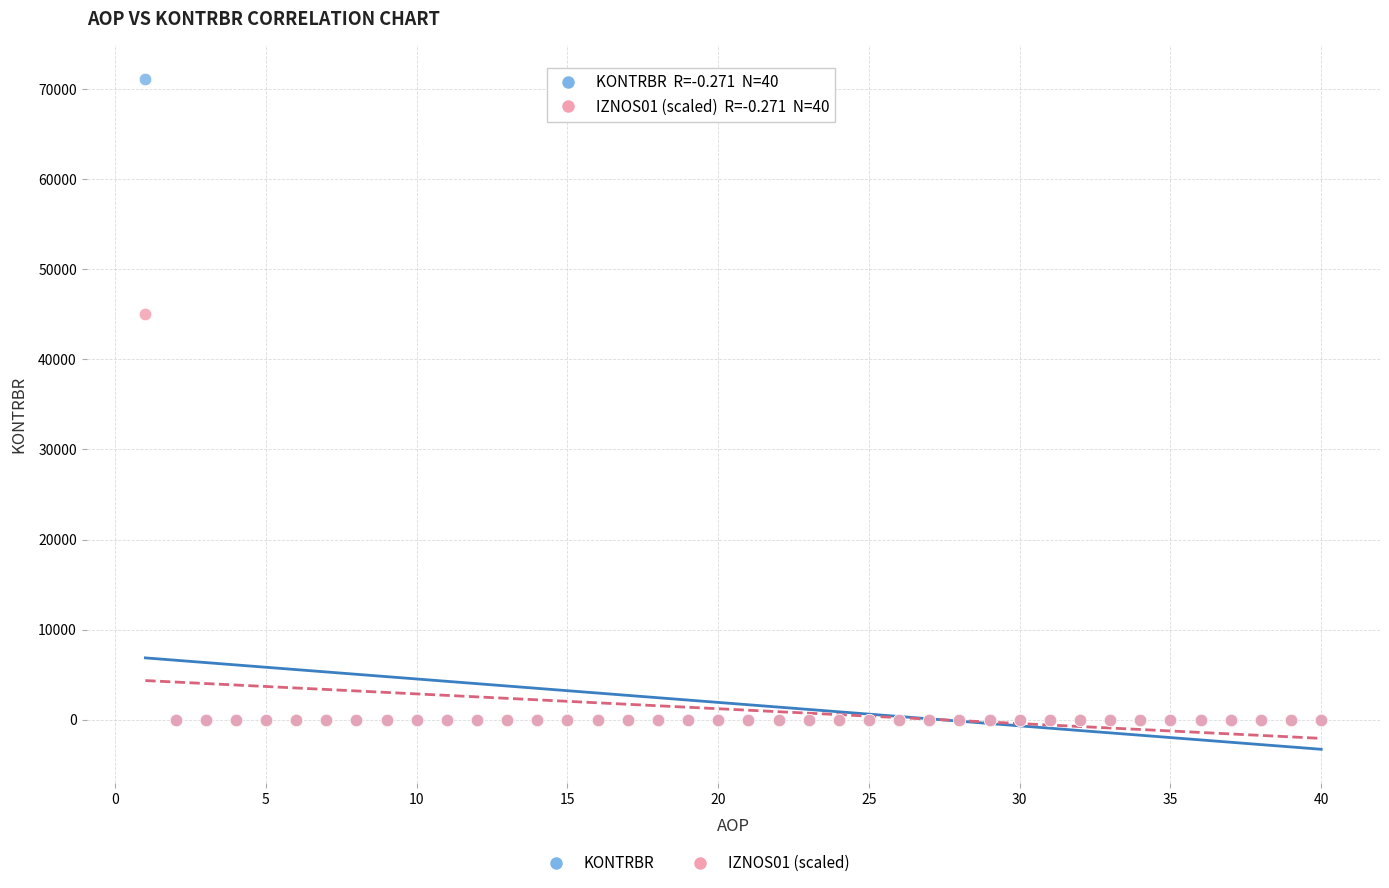

Across all series, what Y value is closest to 35573?

44999.4